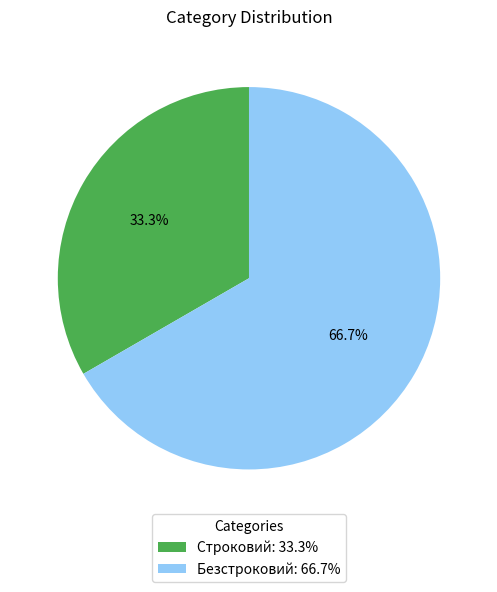

Is it true that Безстроковий is 67% of the pie?

True